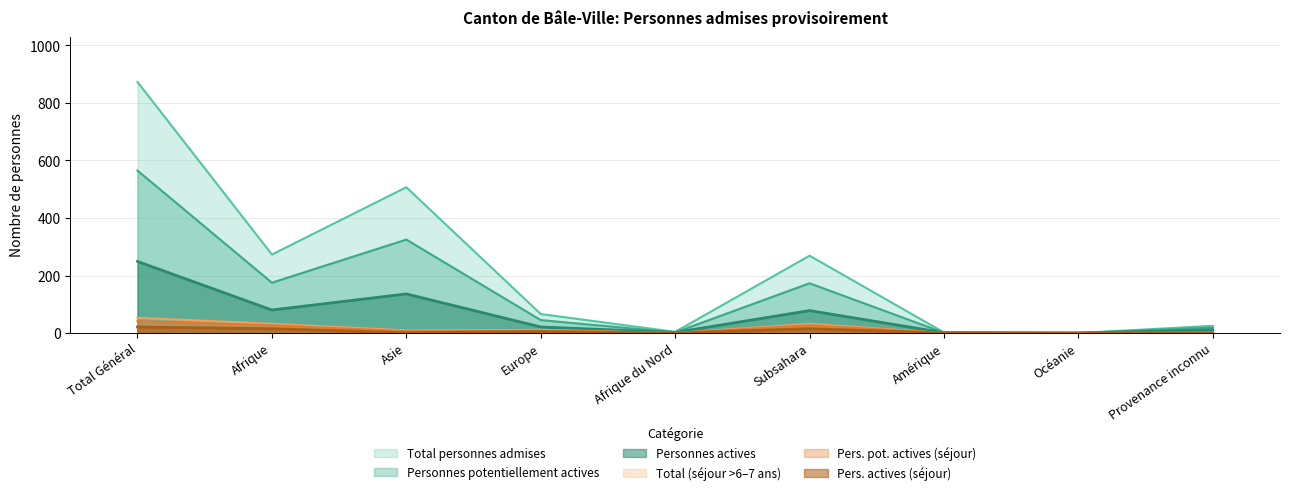

Which series changed the most between Asie and Europe?

Total personnes admises